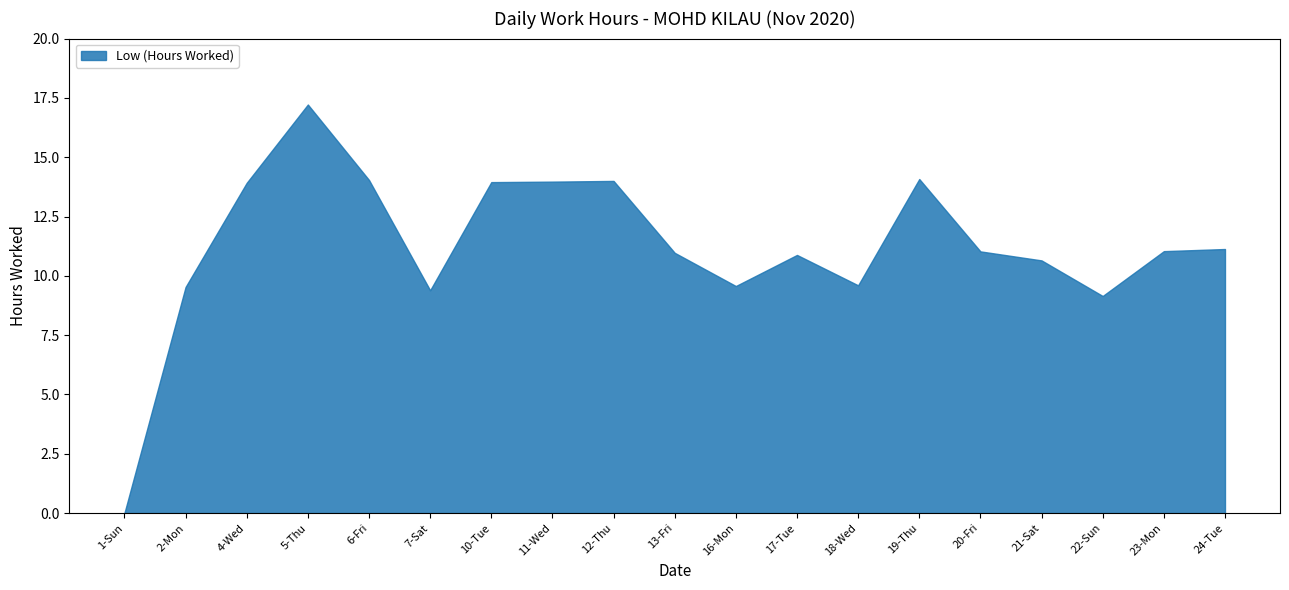

How many values are above zero?

18